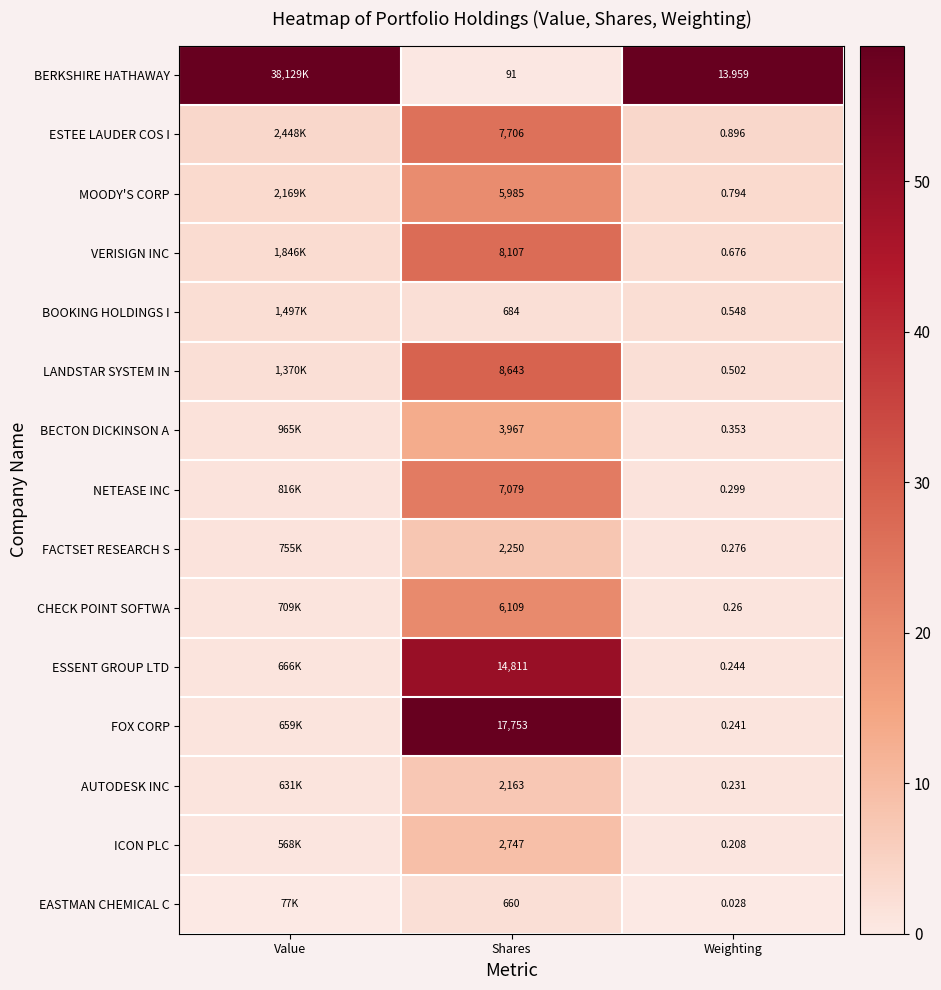

Rank the series at Weighting from highest to lowest value.

BERKSHIRE HATHAWAY, ESTEE LAUDER COS I, MOODY'S CORP, VERISIGN INC, BOOKING HOLDINGS I, LANDSTAR SYSTEM IN, BECTON DICKINSON A, NETEASE INC, FACTSET RESEARCH S, CHECK POINT SOFTWA, ESSENT GROUP LTD, FOX CORP, AUTODESK INC, ICON PLC, EASTMAN CHEMICAL C